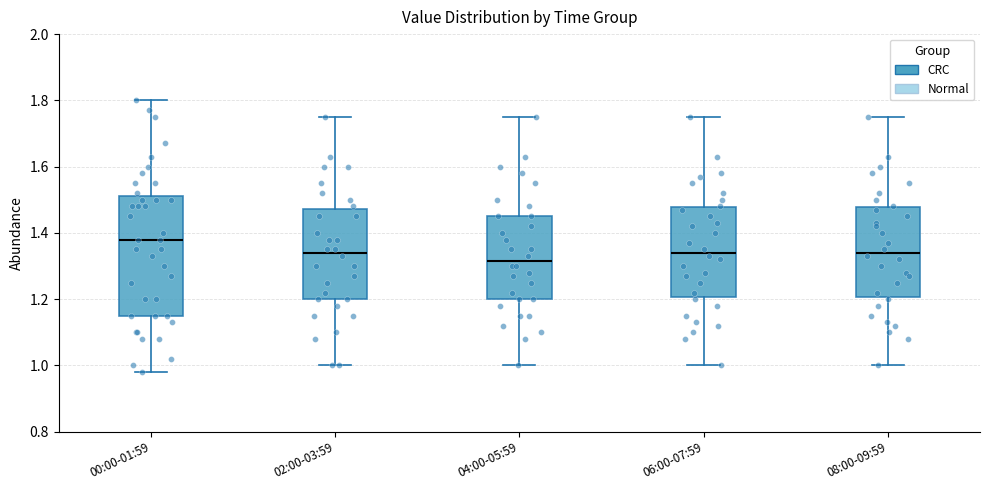

Which box's median line is the lowest?

04:00-05:59